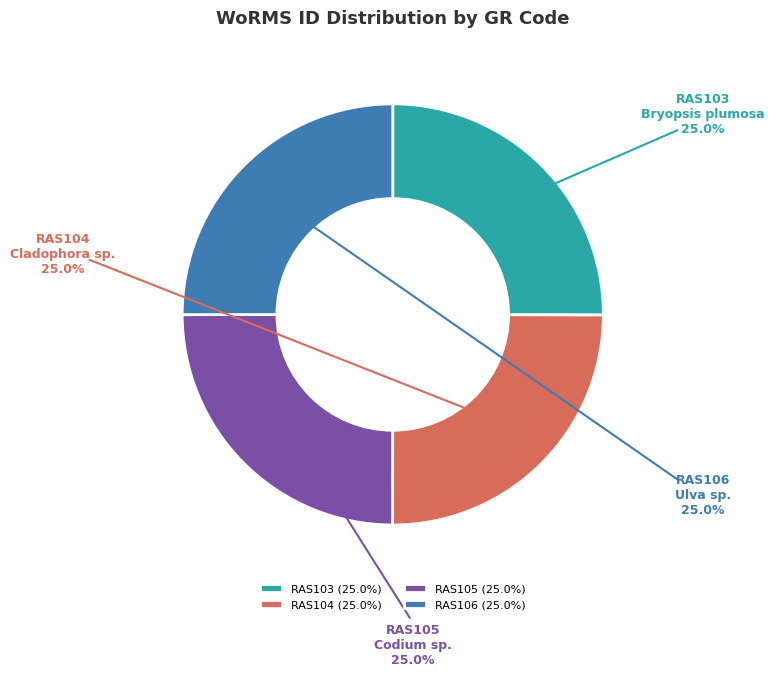

Does any single category account for the majority?

No